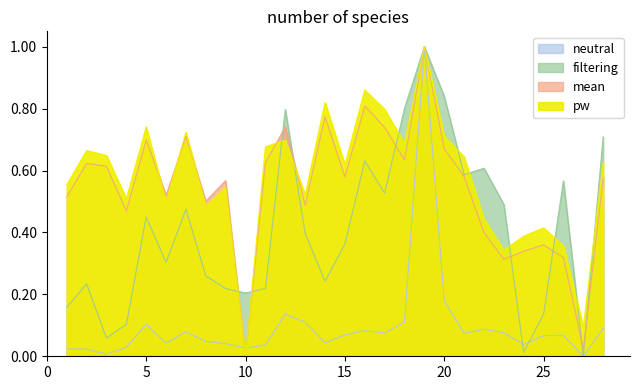

True or false: neutral and mean cross at least once.

True